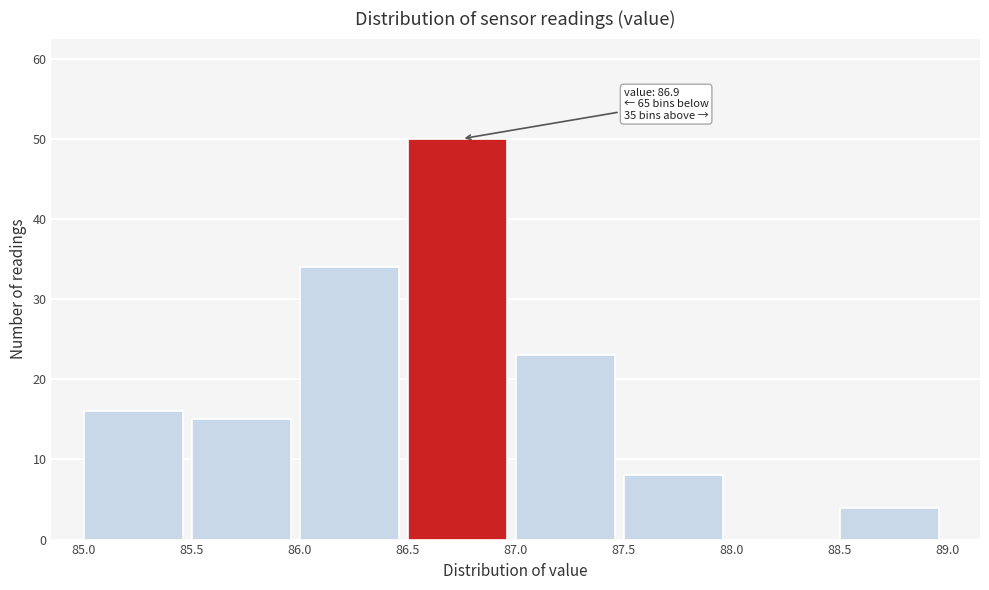

Which range on the x-axis has the tallest bar?

86.5 to 87.0